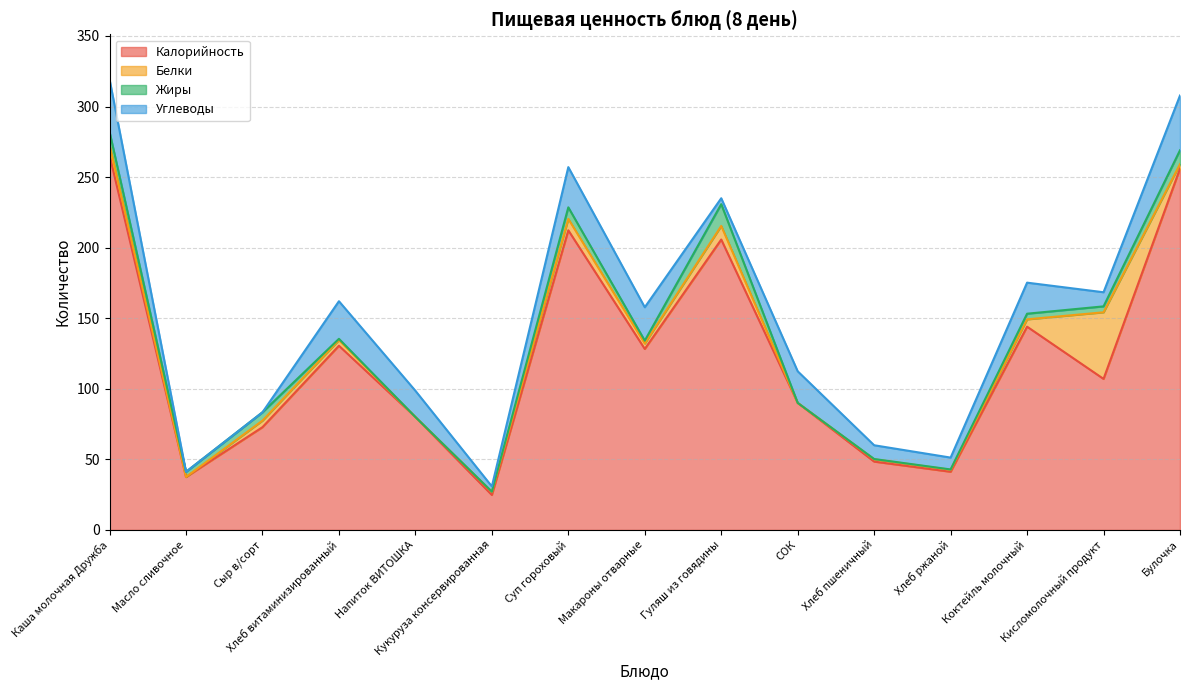

What are all the series names shown in the legend?

Калорийность, Белки, Жиры, Углеводы